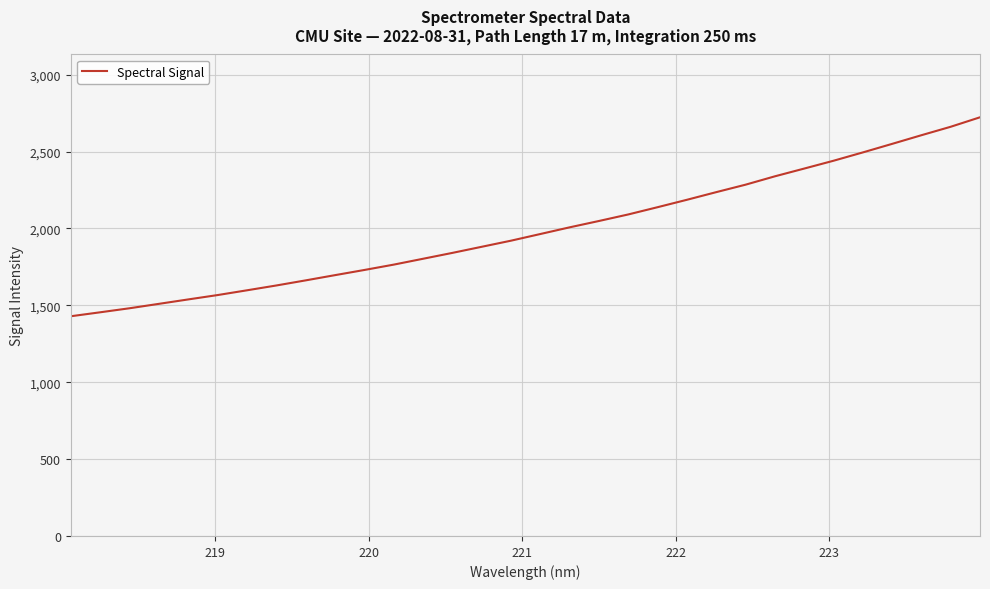

What is the maximum value shown in the chart?

2723.0